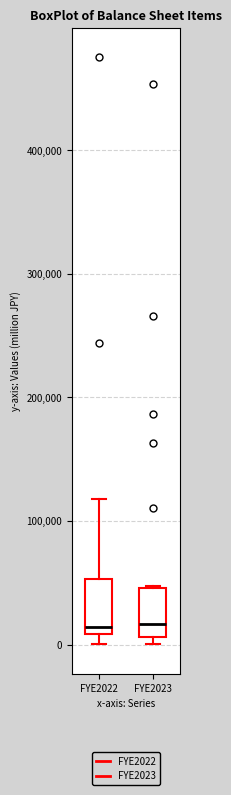

Reading left to right, read every box against the y-axis: the position of its median line, the range the box covers, and the ends of its whiskers. The values are not printed on the chart, so give them approximately, as read against the axis.

FYE2022: median 10000 (just above the box's lower edge), box 10000 to 50000, whiskers 0 to 120000
FYE2023: median 20000, box 10000 to 50000, whiskers 0 to 50000